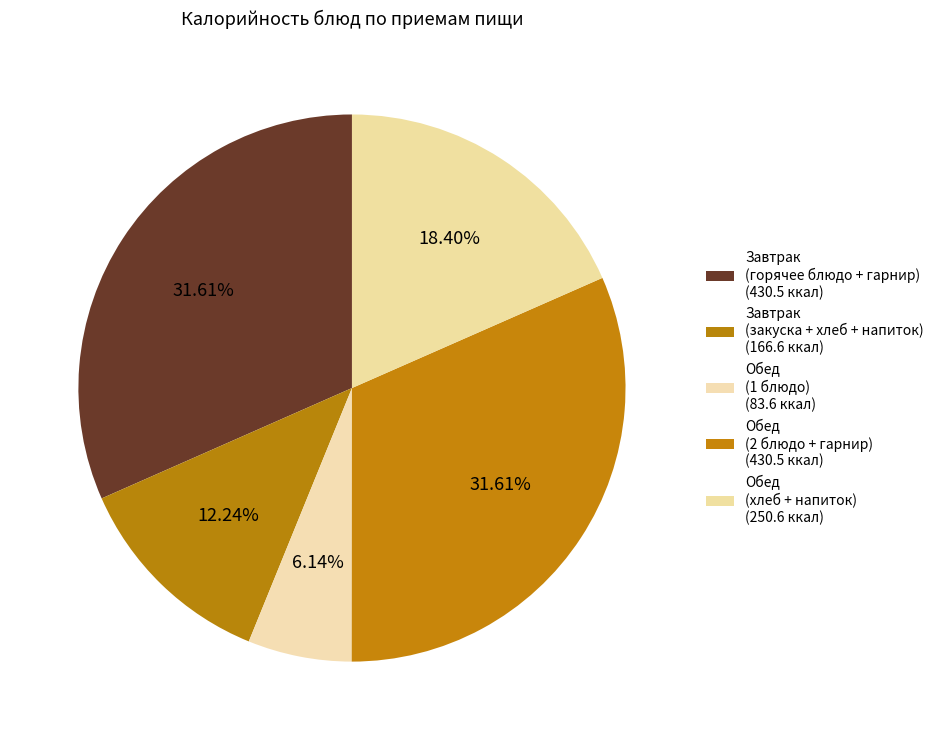

How many segments does this pie chart have?

5